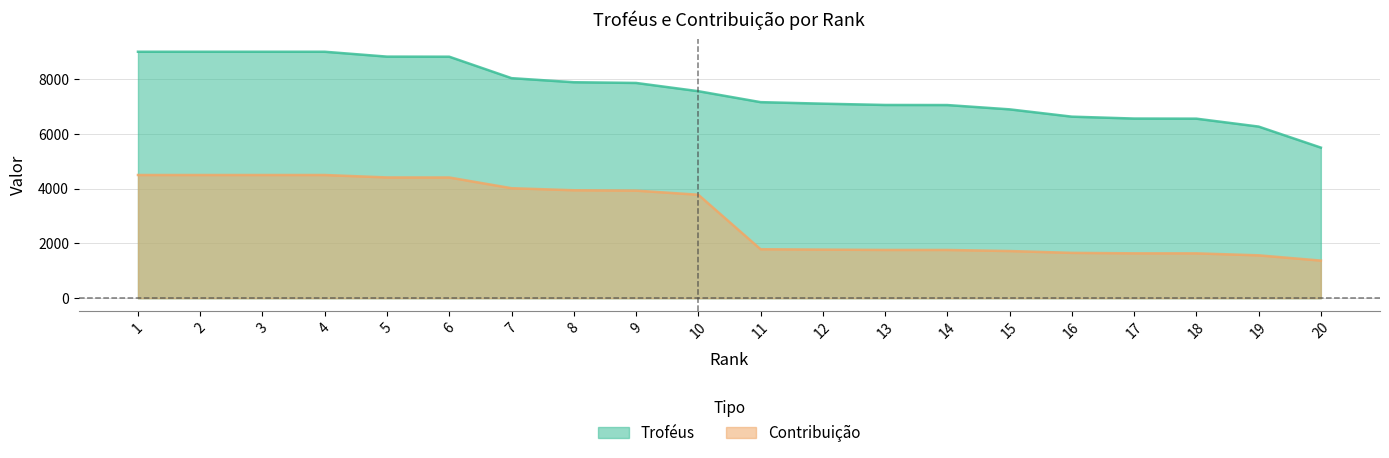

What is the greatest value displayed?

9000